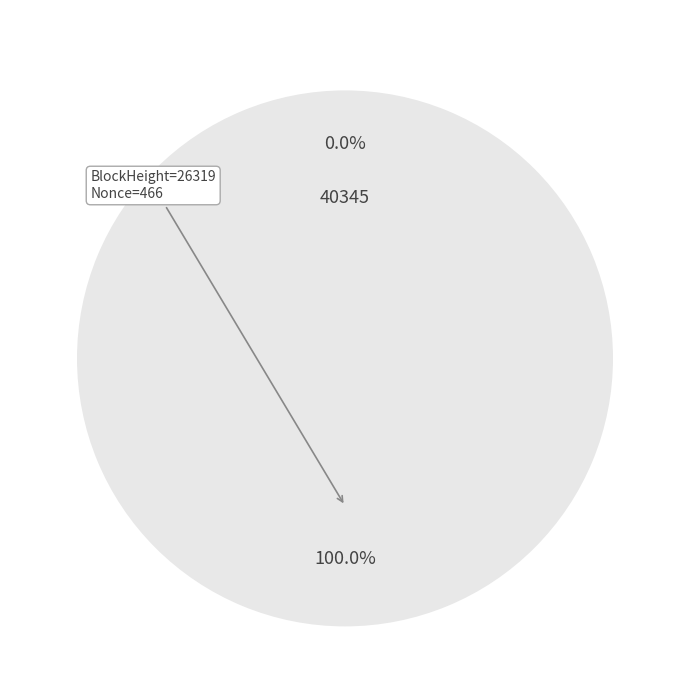

Which category accounts for the majority?

26319